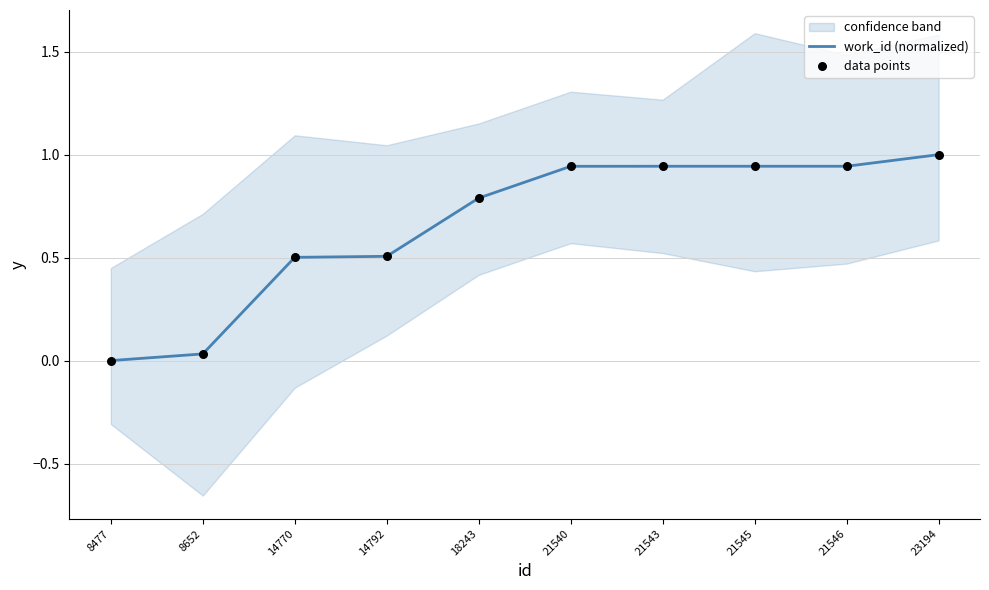

Which category has the highest value in the work_id (normalized) series?

23194